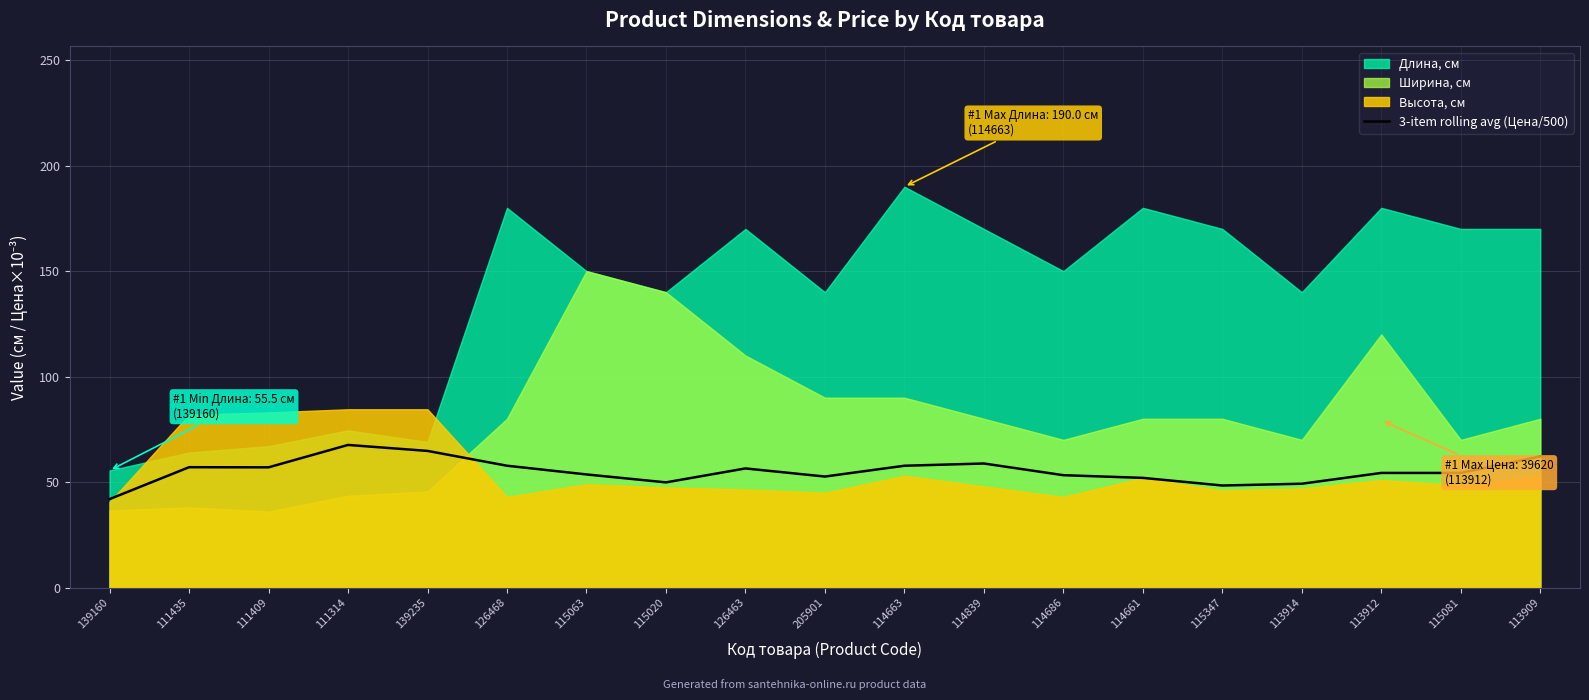

How many values exceed 54?

11